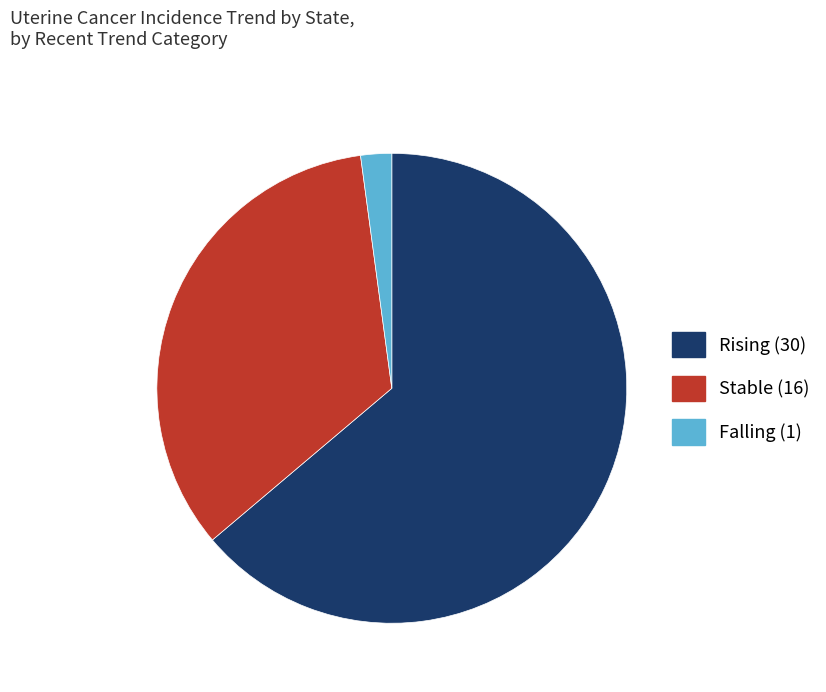

How many segments does this pie chart have?

3